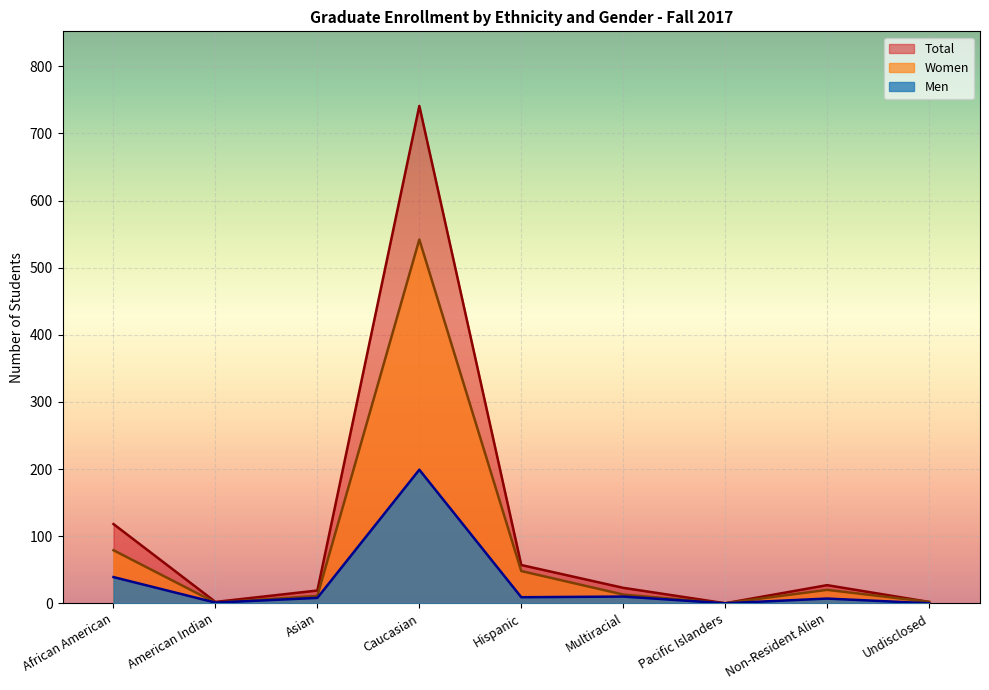

How many values in Total are above zero?

8